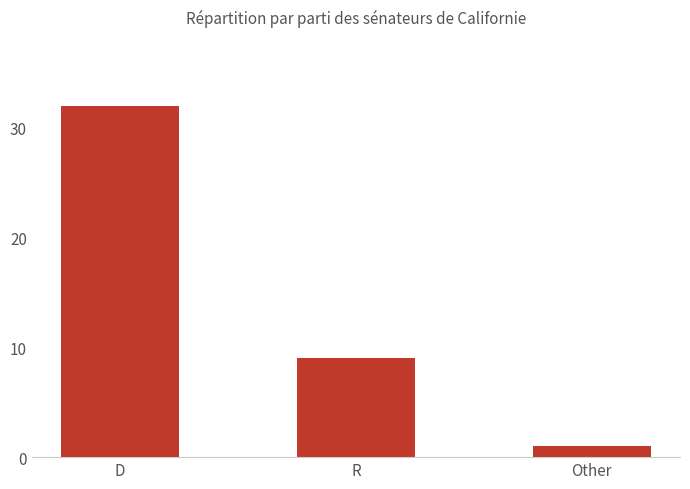

How many distinct data groups are displayed?

1